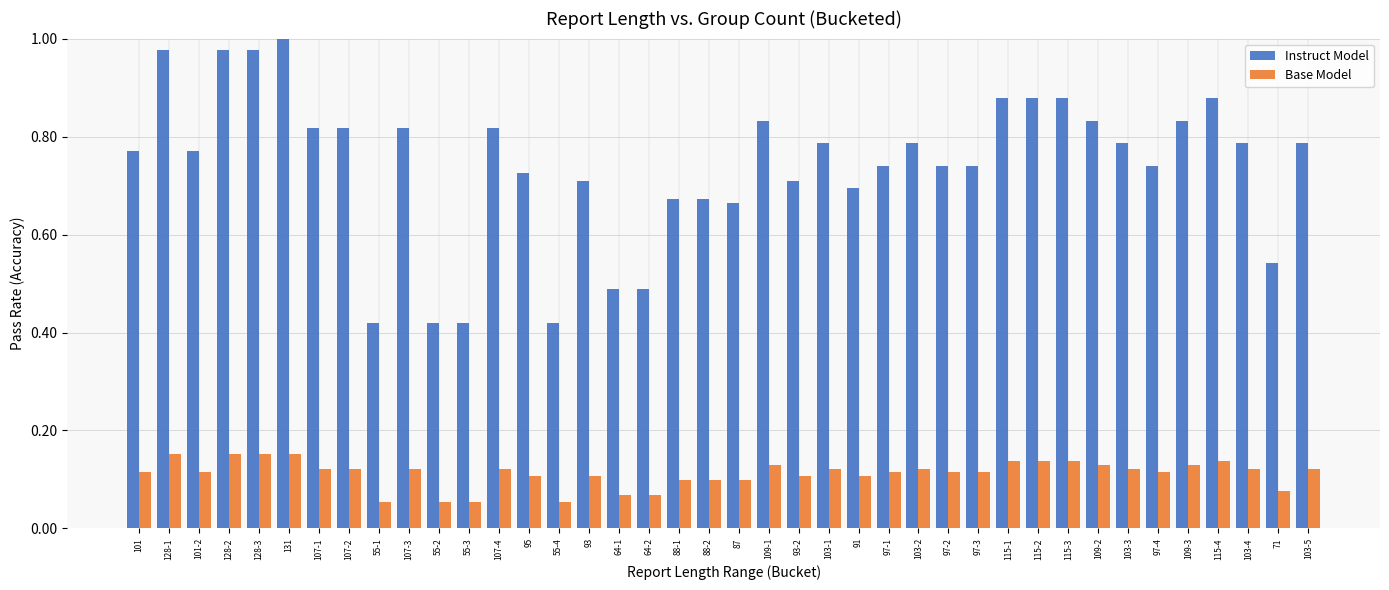

The value of Instruct Model at 93-2 is 0.7. True or false?

True